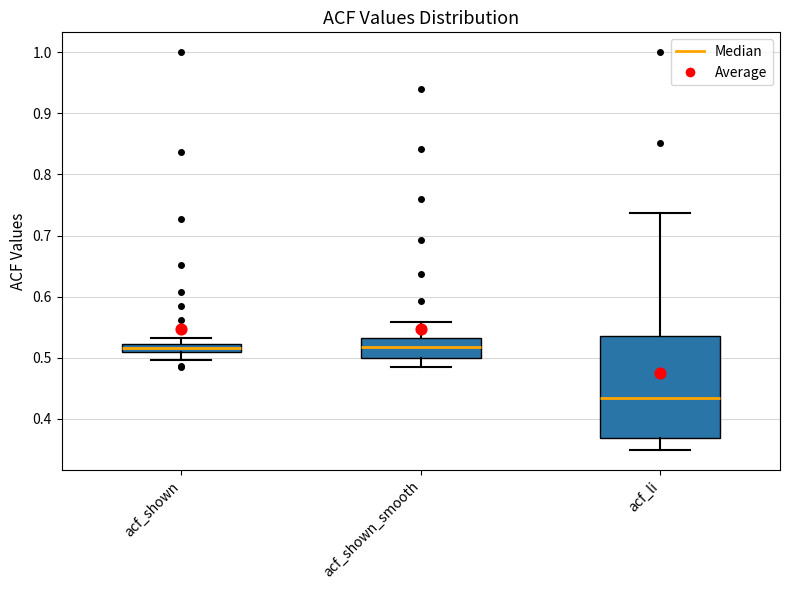

Which box is the tallest, from its lower edge to its upper edge?

acf_li